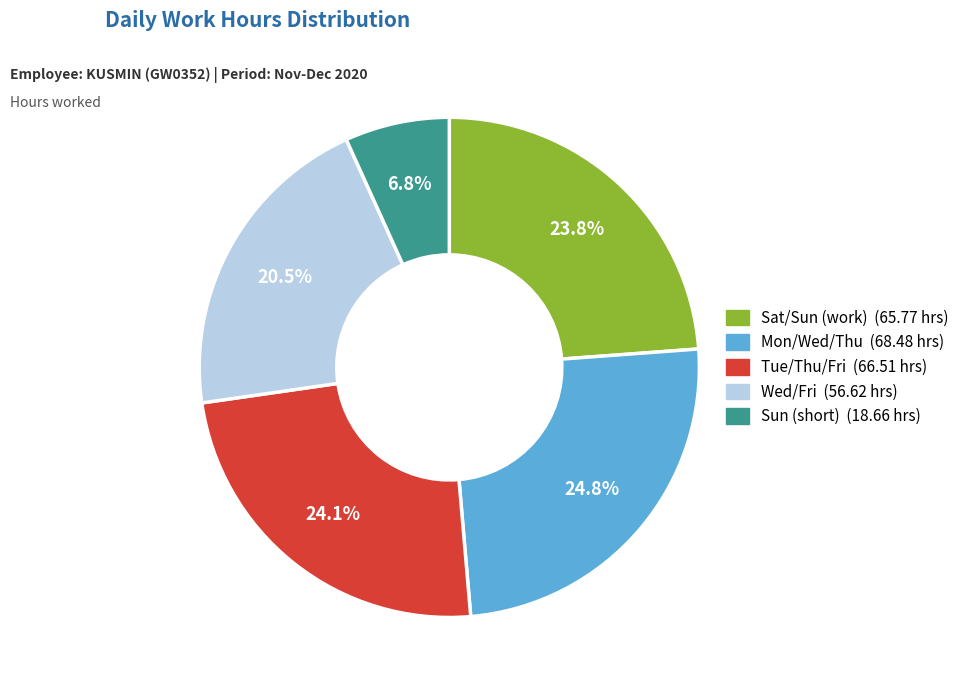

Does any single category account for the majority?

No